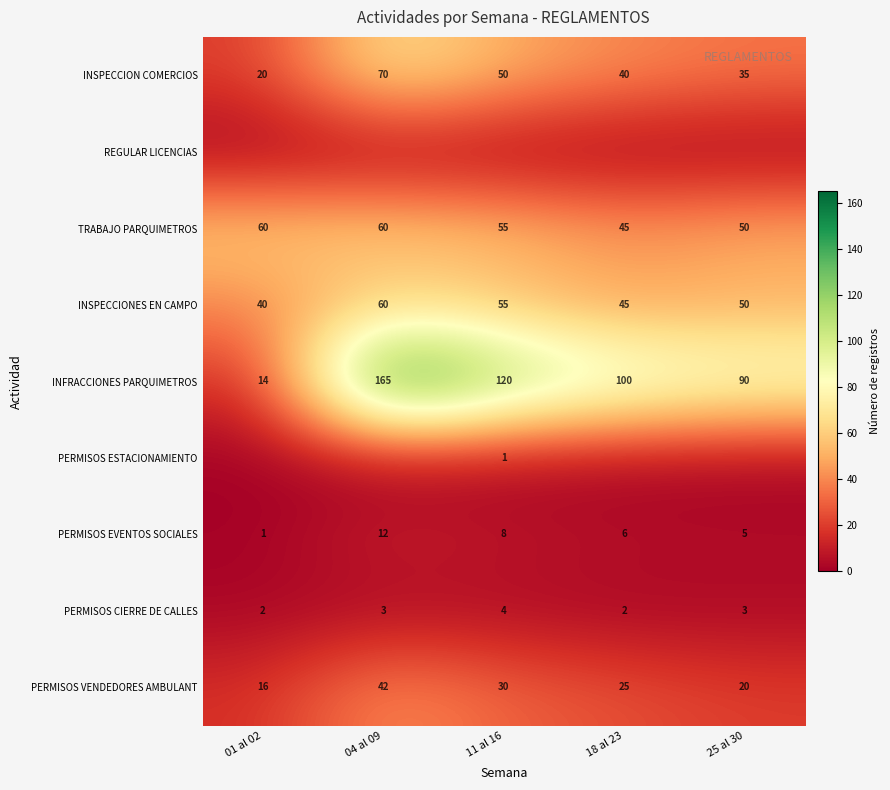

What is the greatest value displayed?

165